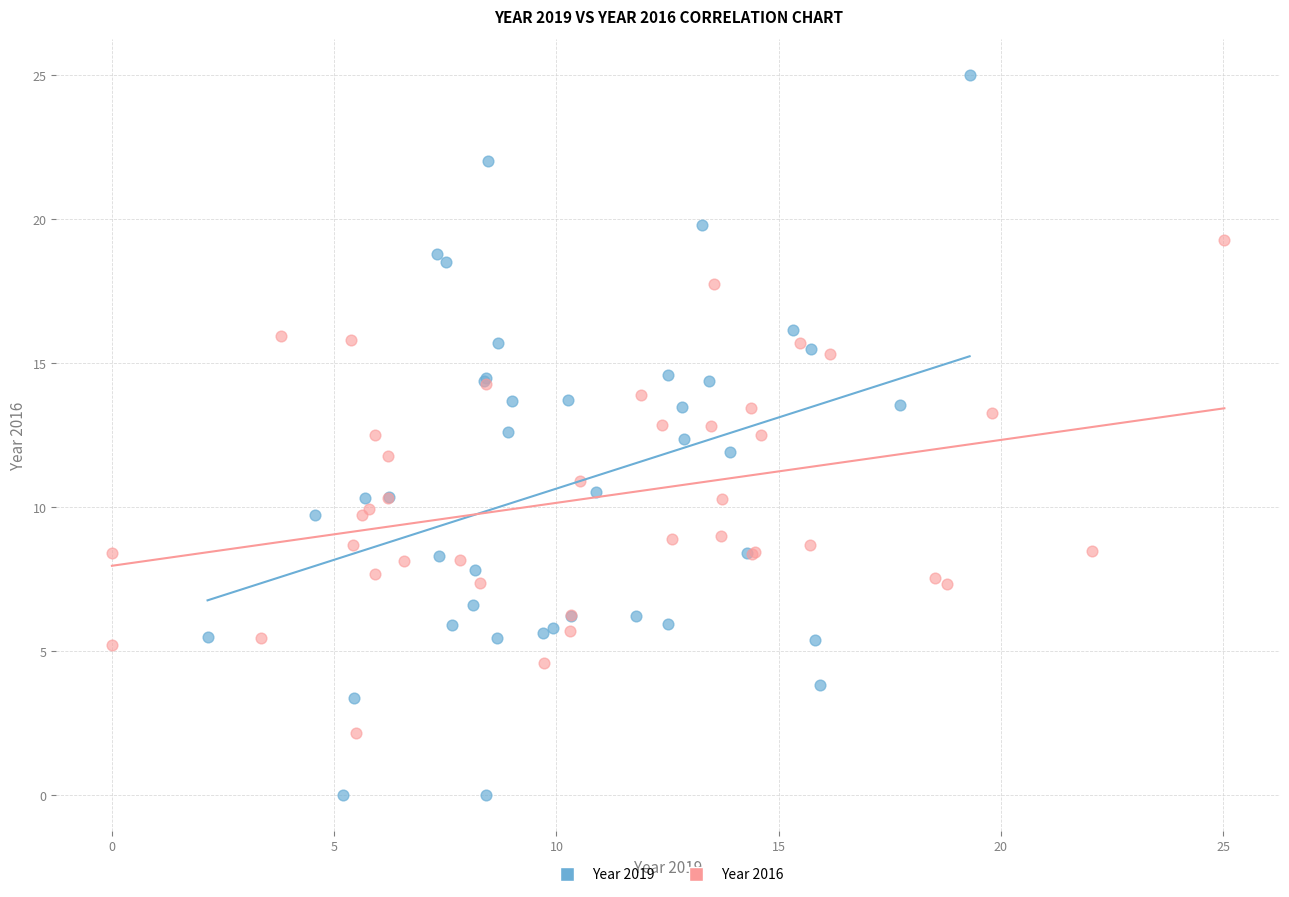

Which series has the largest Y range (max minus min)?

Year 2019